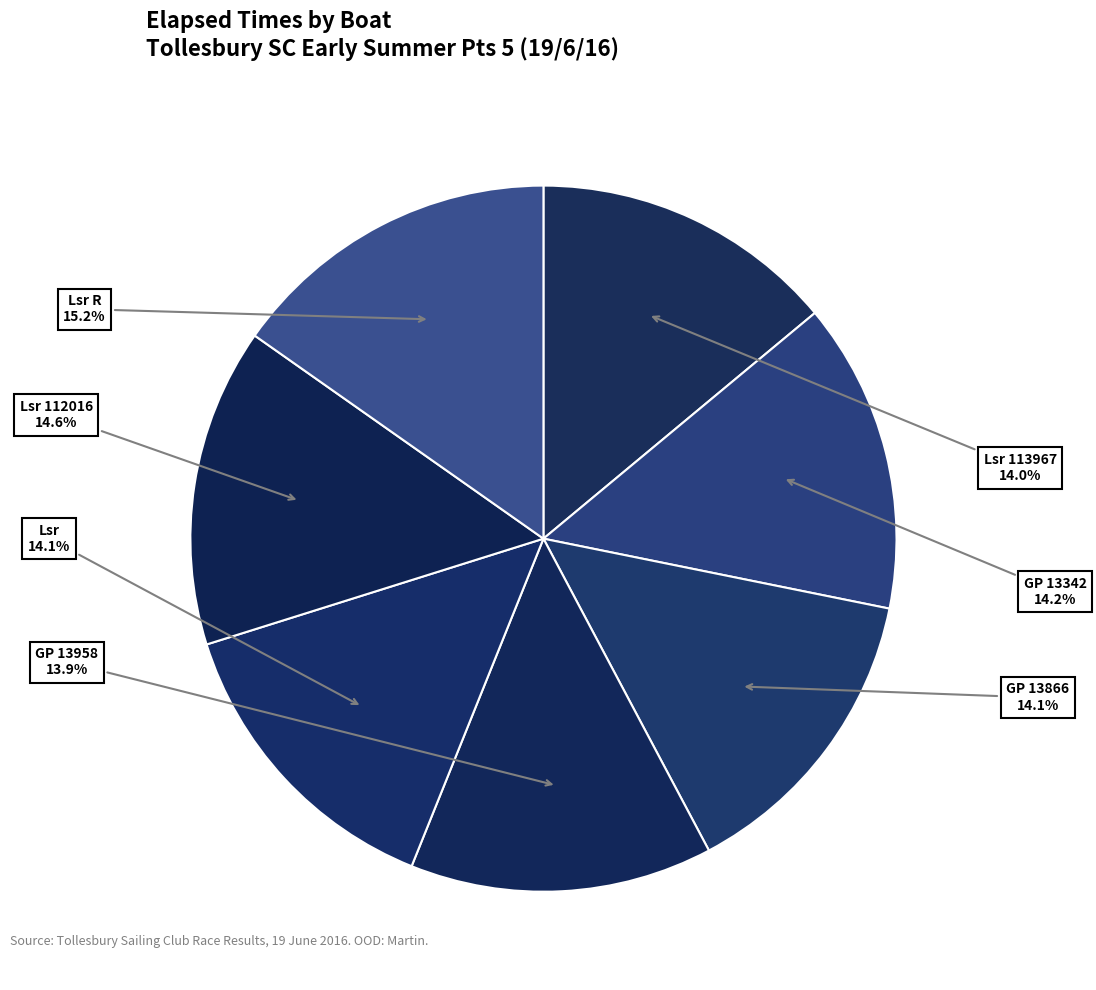

Count the number of slices in the pie.

7